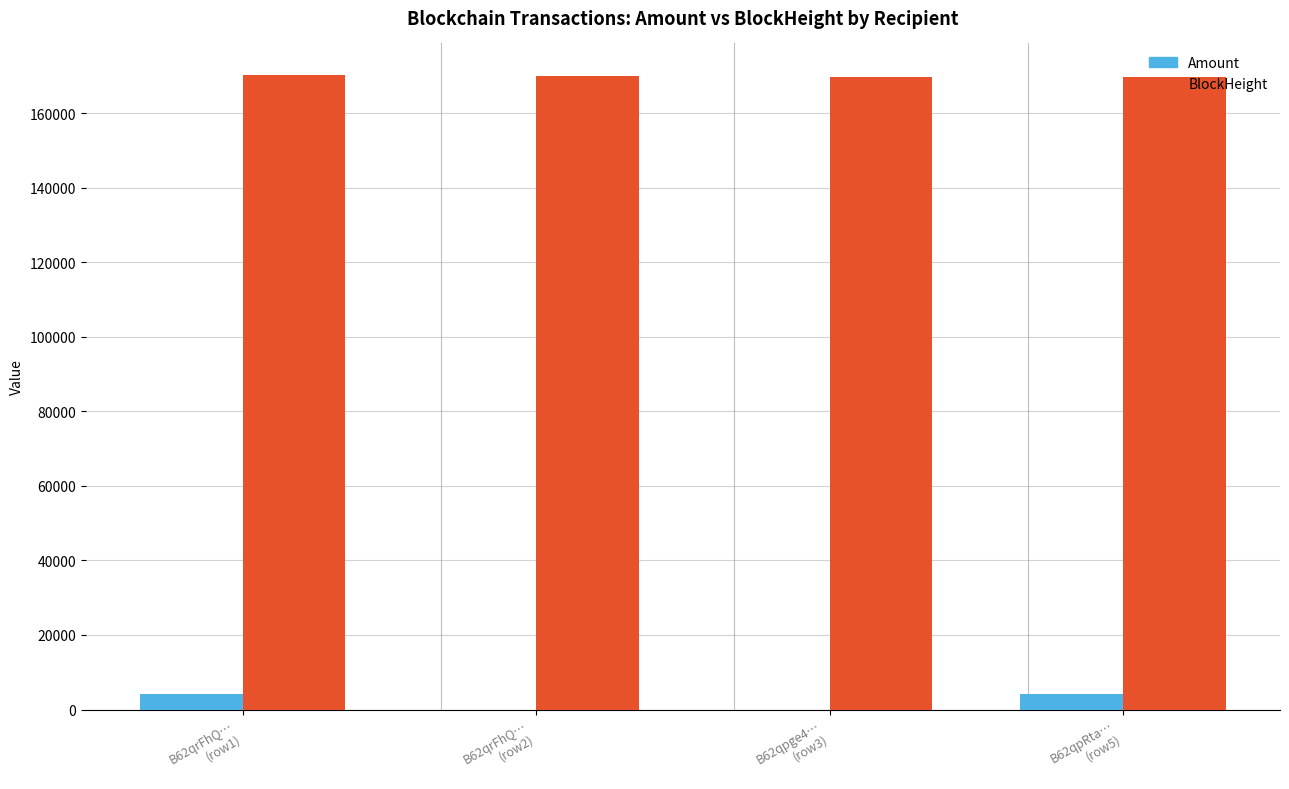

Which series has the largest range (max minus min)?

Amount